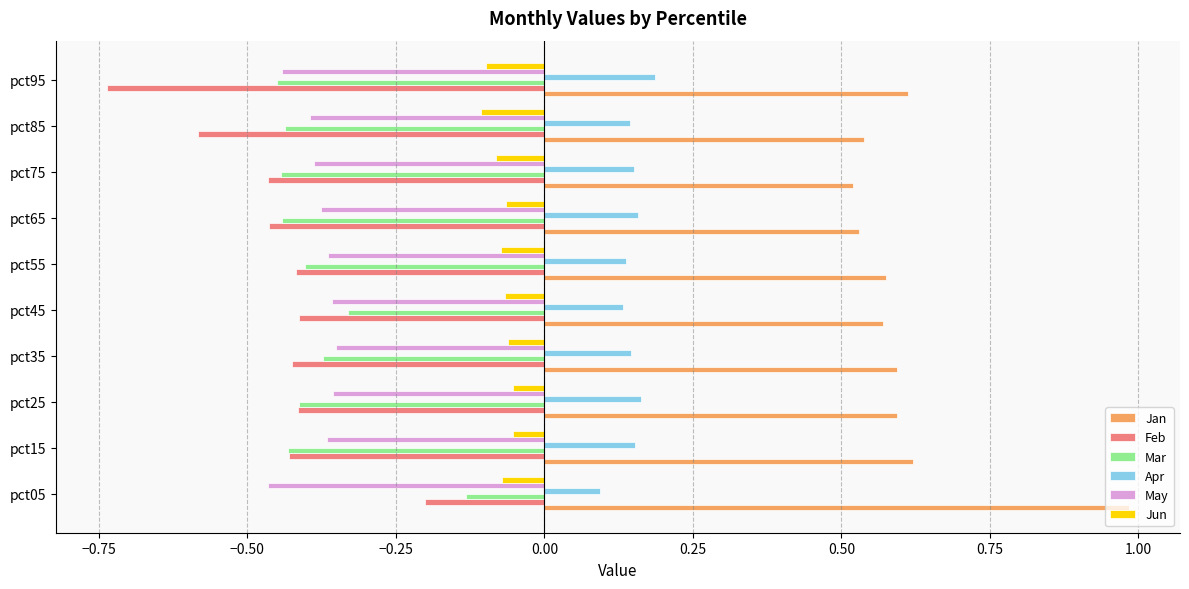

At how many categories does at least one series exceed 0?

10